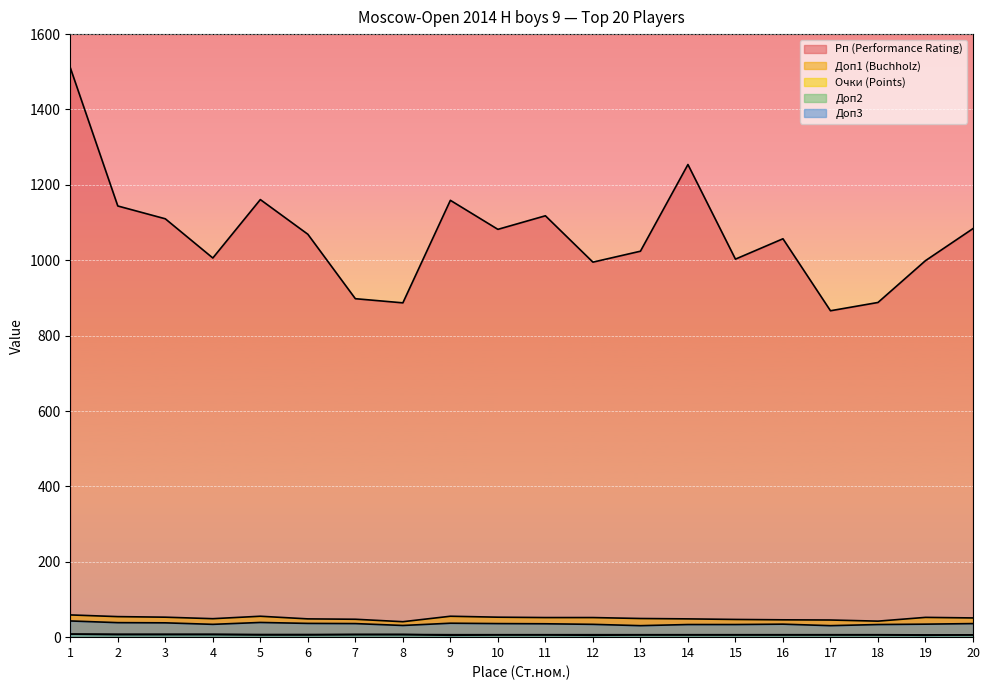

Reading right to left, transcribe all the data shown in this chart.

Рп (Performance Rating): 20=1084.0	19=999.0	18=888.0	17=866.0	16=1057.0	15=1003.0	14=1254.0	13=1024.0	12=995.0	11=1118.0	10=1082.0	9=1159.0	8=887.0	7=898.0	6=1069.0	5=1161.0	4=1006.0	3=1110.0	2=1144.0	1=1511.0
Доп1 (Buchholz): 20=51.0	19=52.5	18=42.5	17=45.5	16=46.0	15=47.0	14=48.5	13=49.5	12=52.0	11=52.0	10=53.0	9=55.5	8=41.0	7=47.5	6=48.5	5=55.5	4=49.0	3=53.0	2=54.5	1=59.0
Очки (Points): 20=6.0	19=6.0	18=6.5	17=6.5	16=6.5	15=6.5	14=6.5	13=6.5	12=6.5	11=6.5	10=6.5	9=6.5	8=7.0	7=7.0	6=7.0	5=7.0	4=7.5	3=7.5	2=7.5	1=8.0
Доп2: 20=6.0	19=5.0	18=6.0	17=6.0	16=6.0	15=6.0	14=6.0	13=6.0	12=5.0	11=6.0	10=6.0	9=5.0	8=7.0	7=7.0	6=6.0	5=6.0	4=7.0	3=7.0	2=7.0	1=8.0
Доп3: 20=36.0	19=34.5	18=33.5	17=30.5	16=34.5	15=33.5	14=33.5	13=30.5	12=34.0	11=35.5	10=36.0	9=37.0	8=31.0	7=36.0	6=36.5	5=39.0	4=34.0	3=38.0	2=38.5	1=43.0